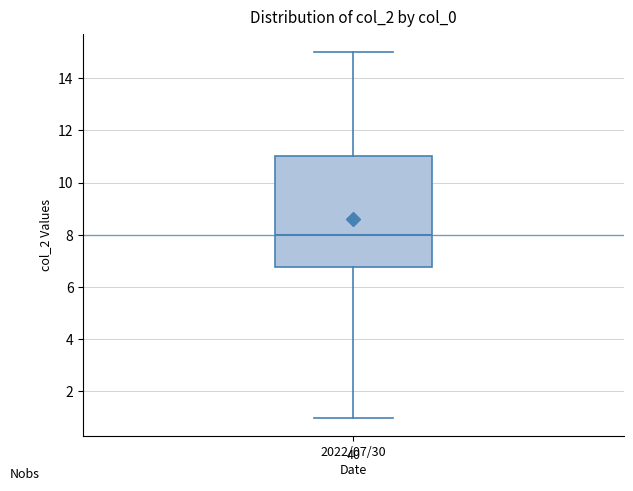

Where does the median line of the box for 2022/07/30 sit on the y-axis? The values are not printed on the chart, so give them approximately, as read against the axis.

8.0